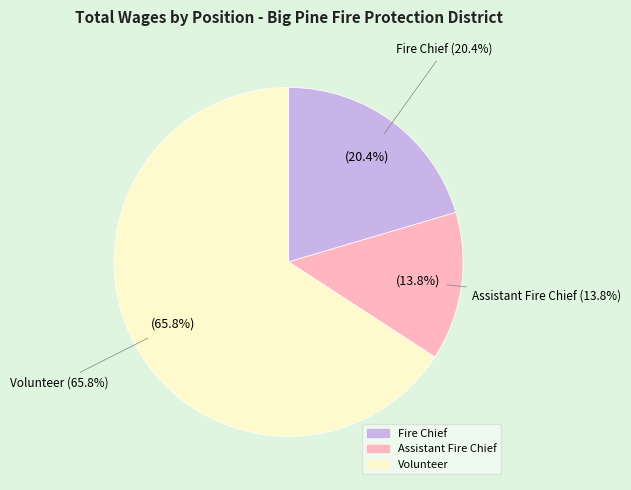

Is it true that Volunteer is 61% of the pie?

False